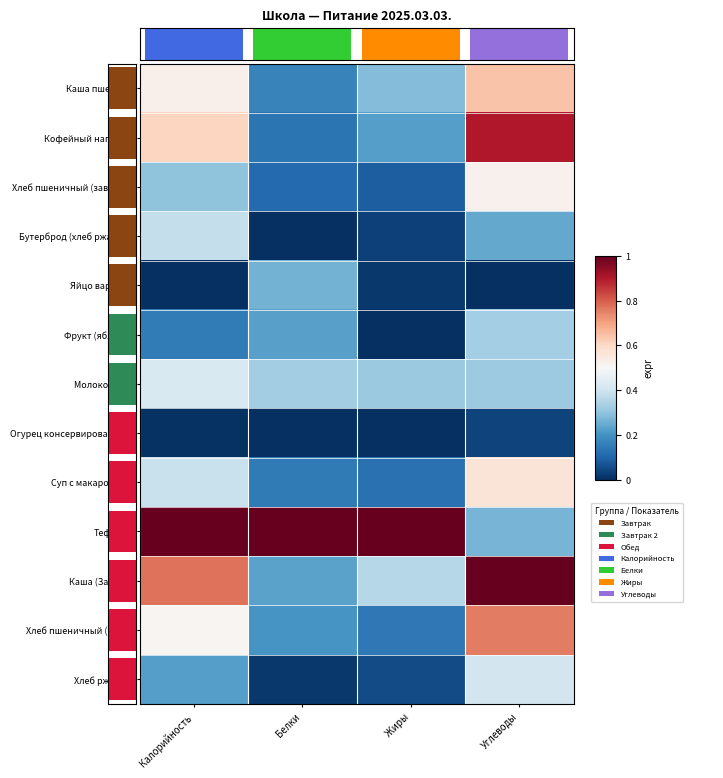

At how many categories does at least one series exceed 0?

4